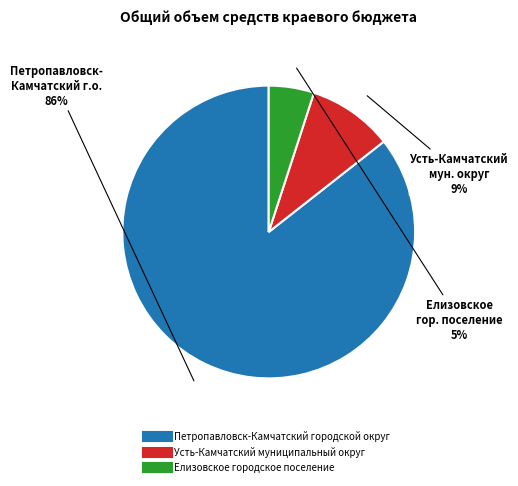

To the nearest percent, what is the difference between the Елизовское городское поселение and Усть-Камчатский муниципальный округ slice percentages?

4%